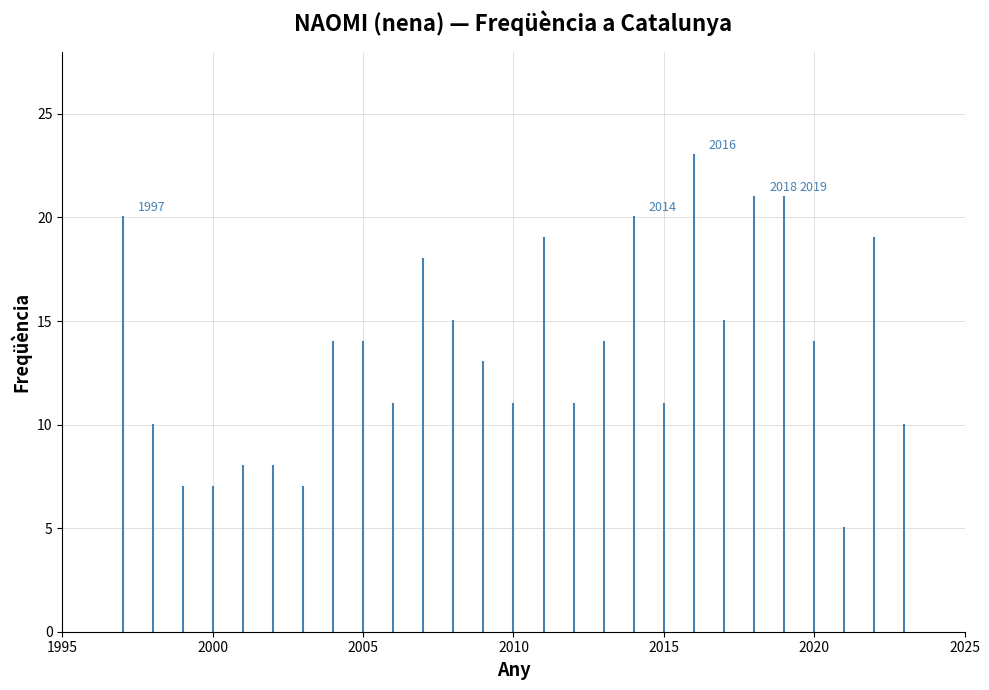

The value at 2015 is 5. True or false?

False